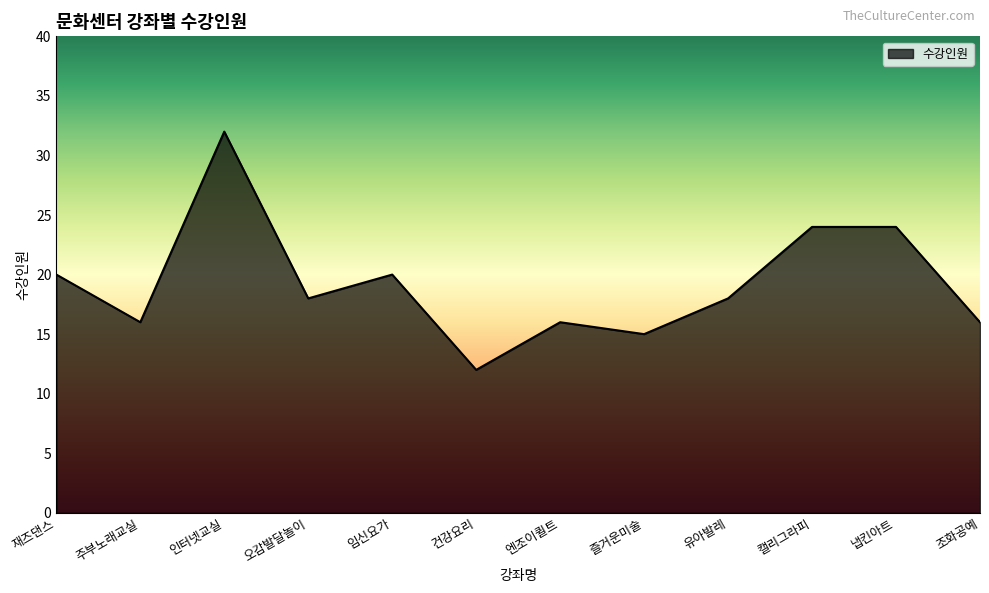

What position from the right is 인터넷교실?

10